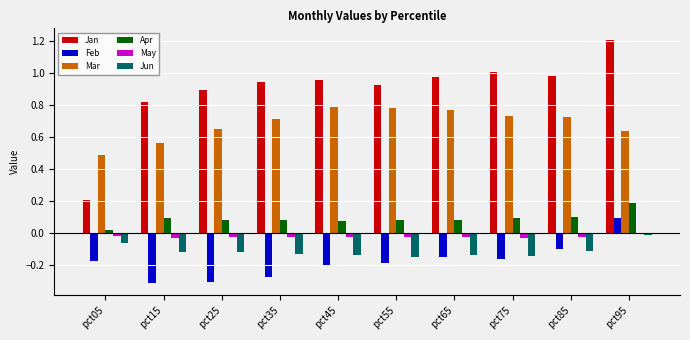

What is the sum of all Feb values?

-1.8